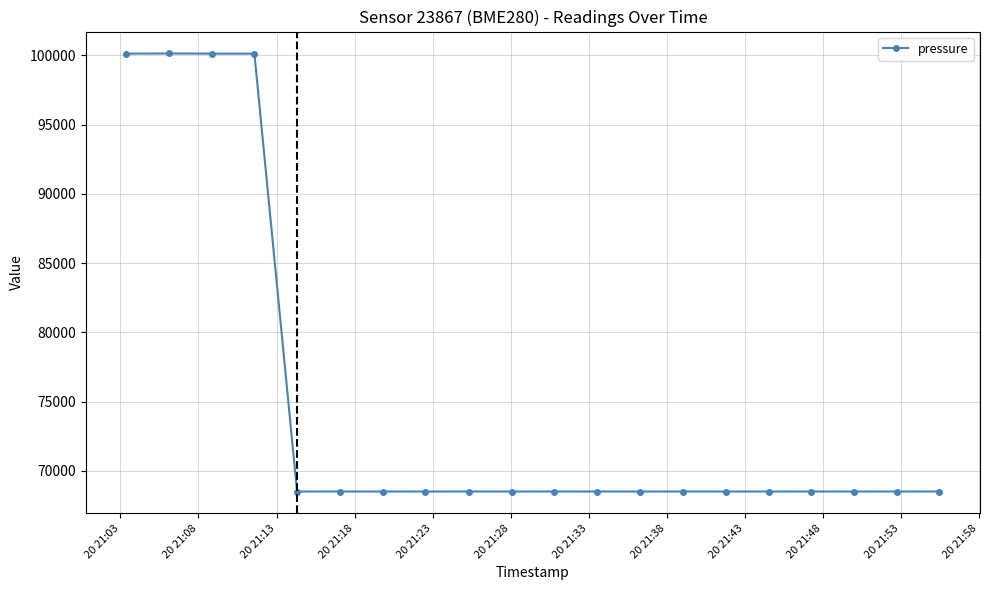

What is the value of the 17th point from the left?

68517.1